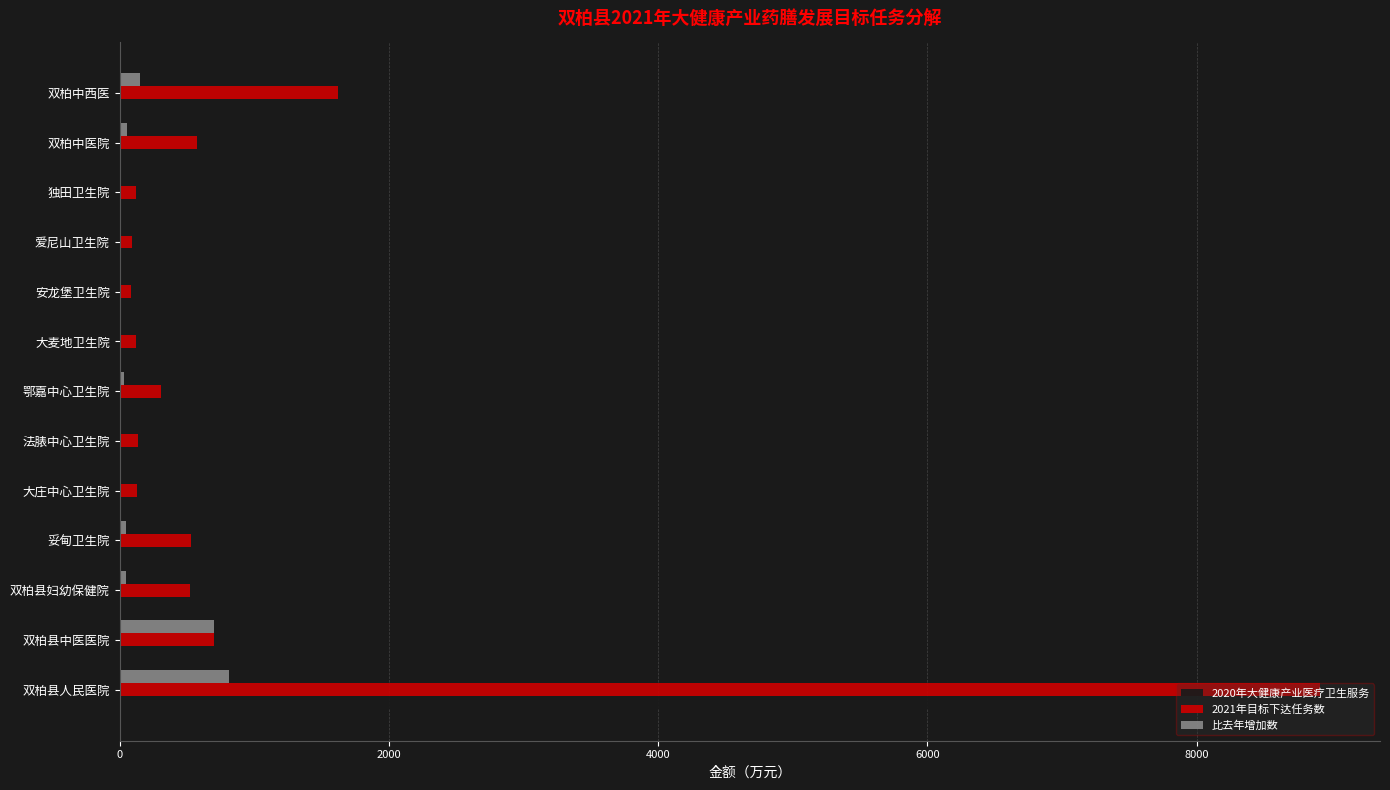

What is the sum of all 2020年大健康产业医疗卫生服务 values?

11955.5